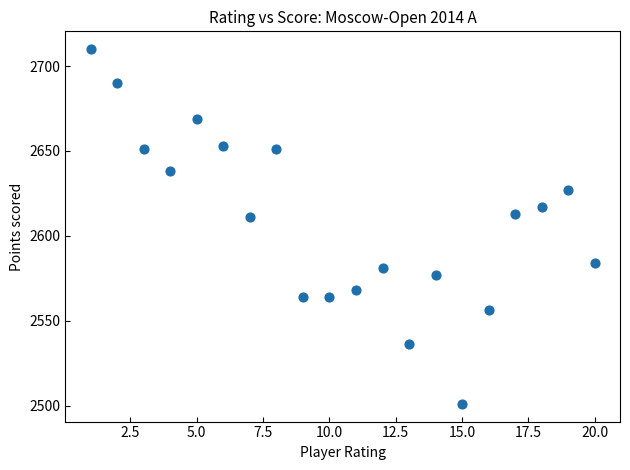

What is the range of X values (max minus min)?

19